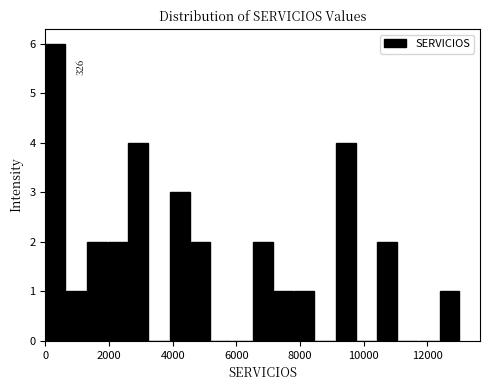

Around what value on the x-axis is the tallest bar? Give the approximate position of its centre, as read against the axis.

400